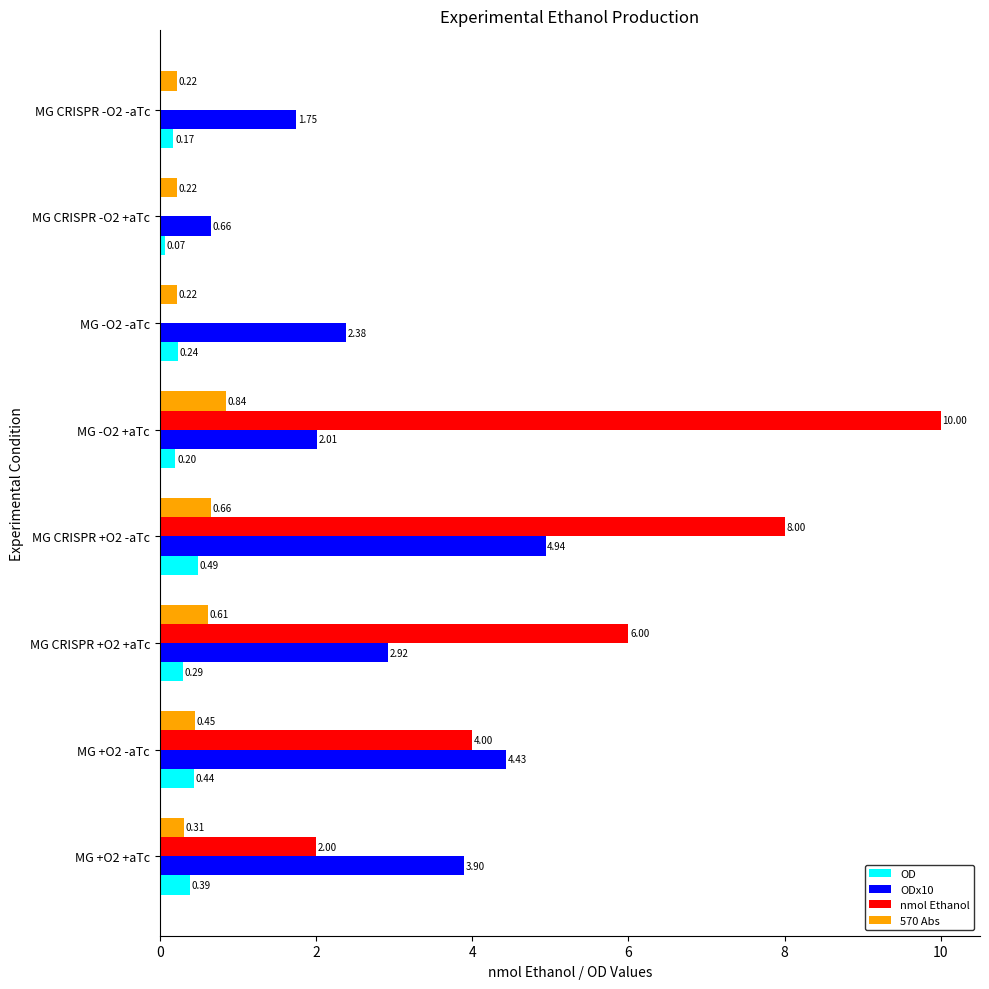

Between MG CRISPR +O2 +aTc and MG -O2 -aTc, which series saw the biggest shift?

nmol Ethanol